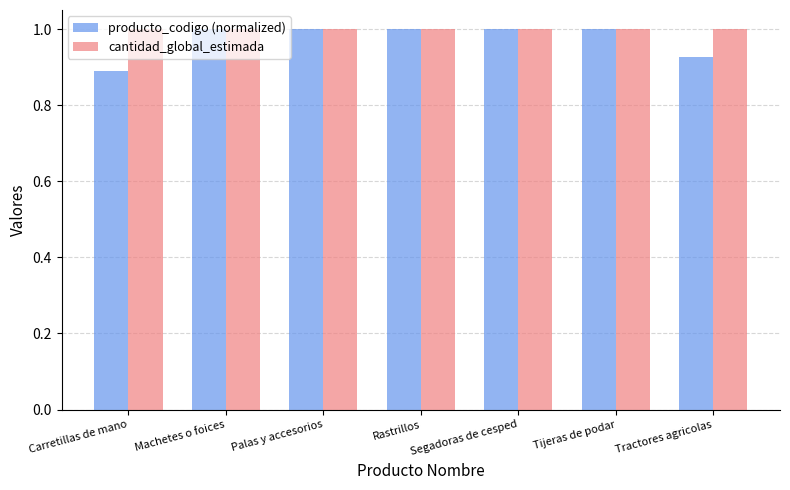

What are all the series names shown in the legend?

producto_codigo (normalized), cantidad_global_estimada